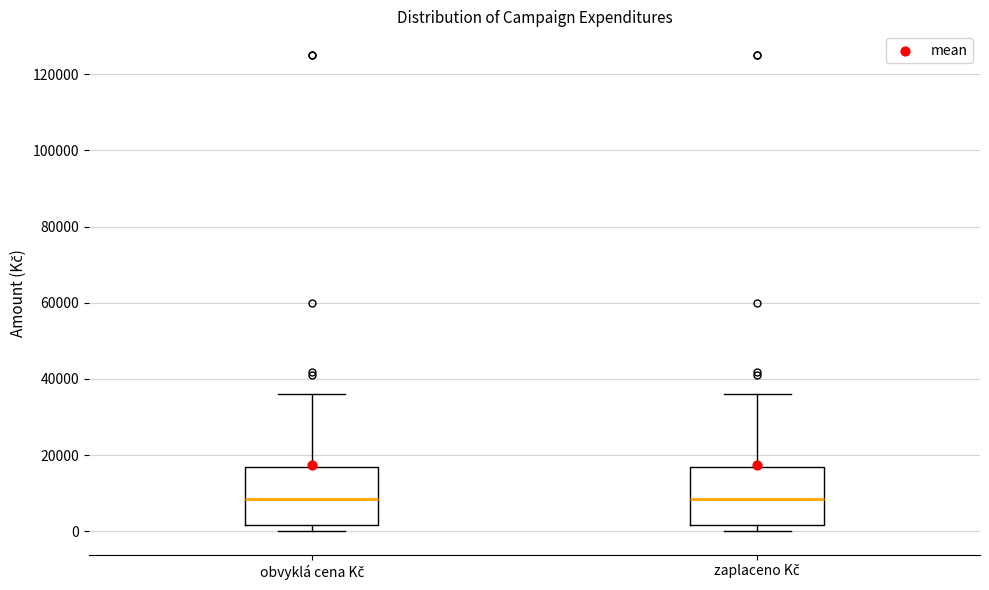

Where is the upper edge of the box for obvyklá cena Kč on the y-axis? The values are not printed on the chart, so give them approximately, as read against the axis.

16000